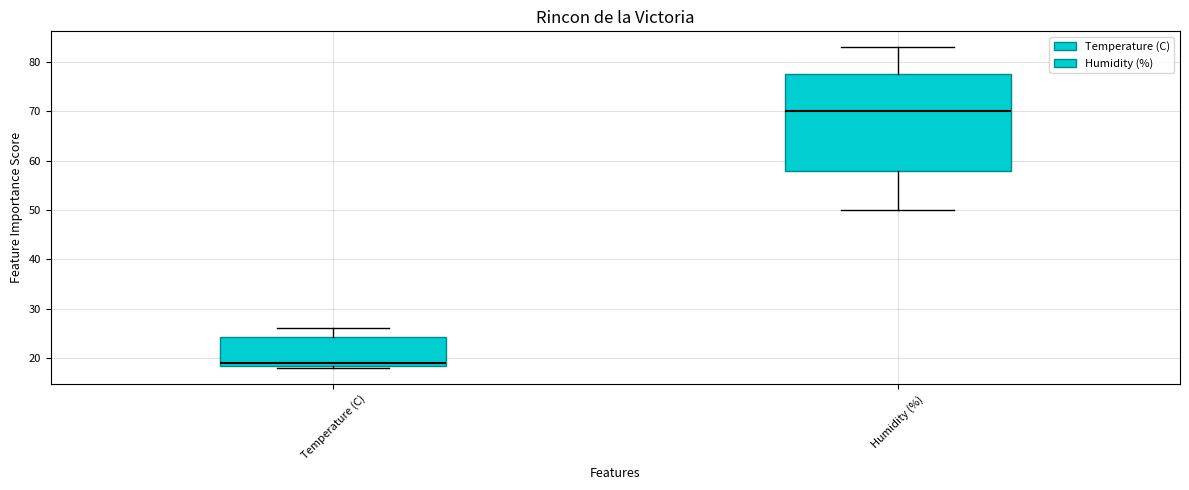

Reading left to right, read every box against the y-axis: the position of its median line, the range the box covers, and the ends of its whiskers. The values are not printed on the chart, so give them approximately, as read against the axis.

Temperature (C): median 19, box 18 to 24, whiskers 18 (just below the box's lower edge) to 26
Humidity (%): median 70, box 58 to 78, whiskers 50 to 83